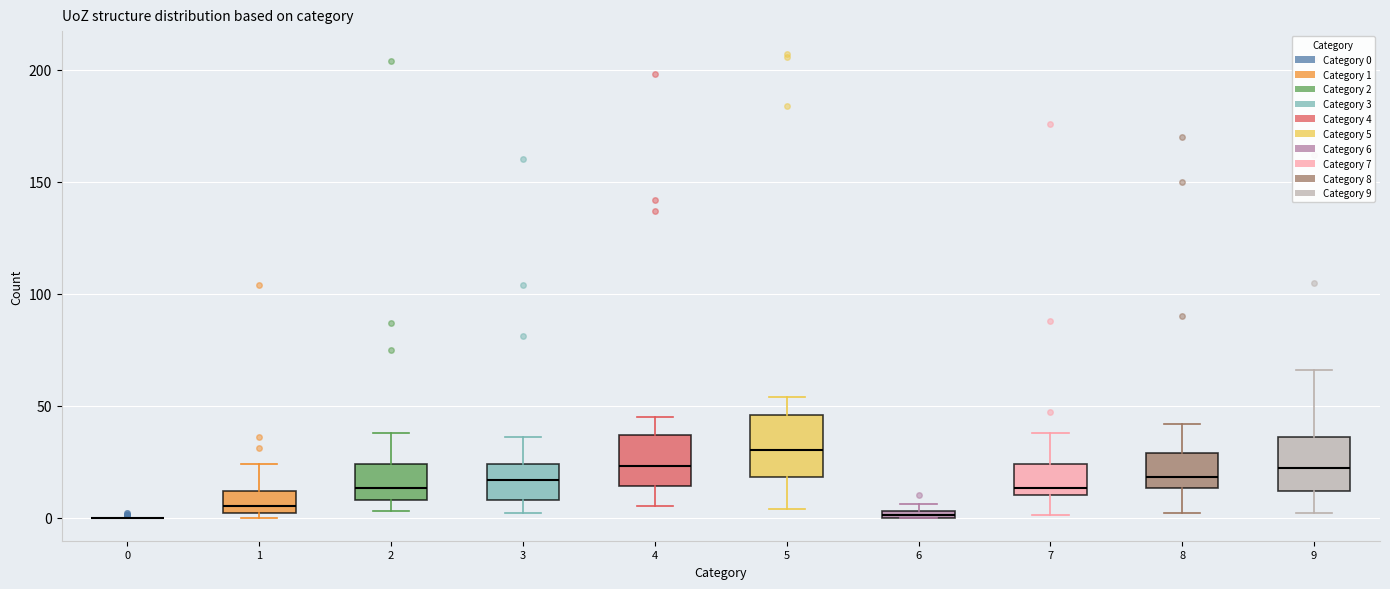

Where does the upper whisker of the box at x = 1 end on the y-axis? The values are not printed on the chart, so give them approximately, as read against the axis.

25